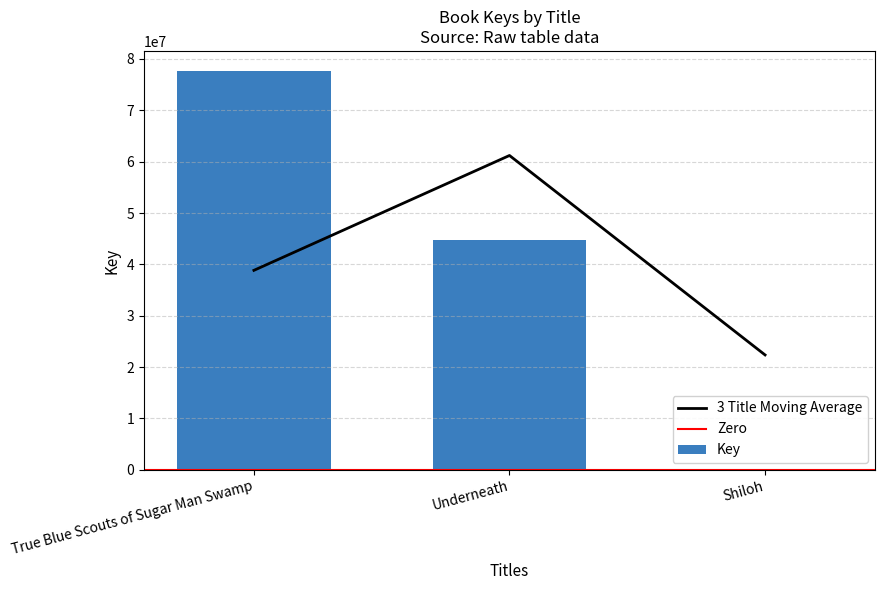

What value does the data have at Shiloh?

5691